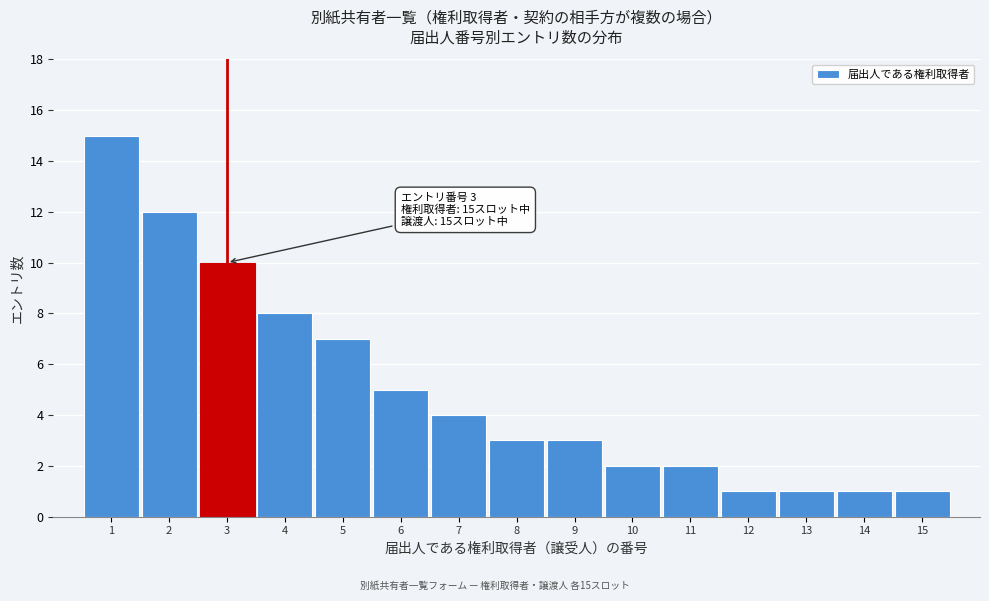

Reading right to left, transcribe all the data shown in this chart.

15=1	14=1	13=1	12=1	11=2	10=2	9=3	8=3	7=4	6=5	5=7	4=8	3=10	2=12	1=15